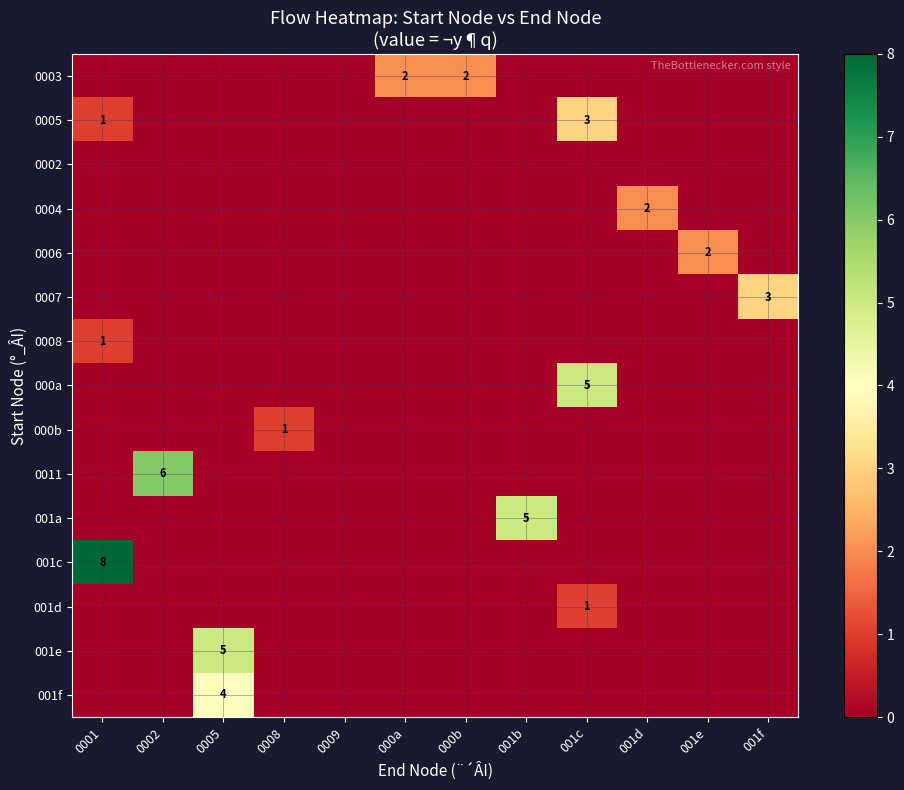

Count the 0004 values in the range 0 to 1.

11